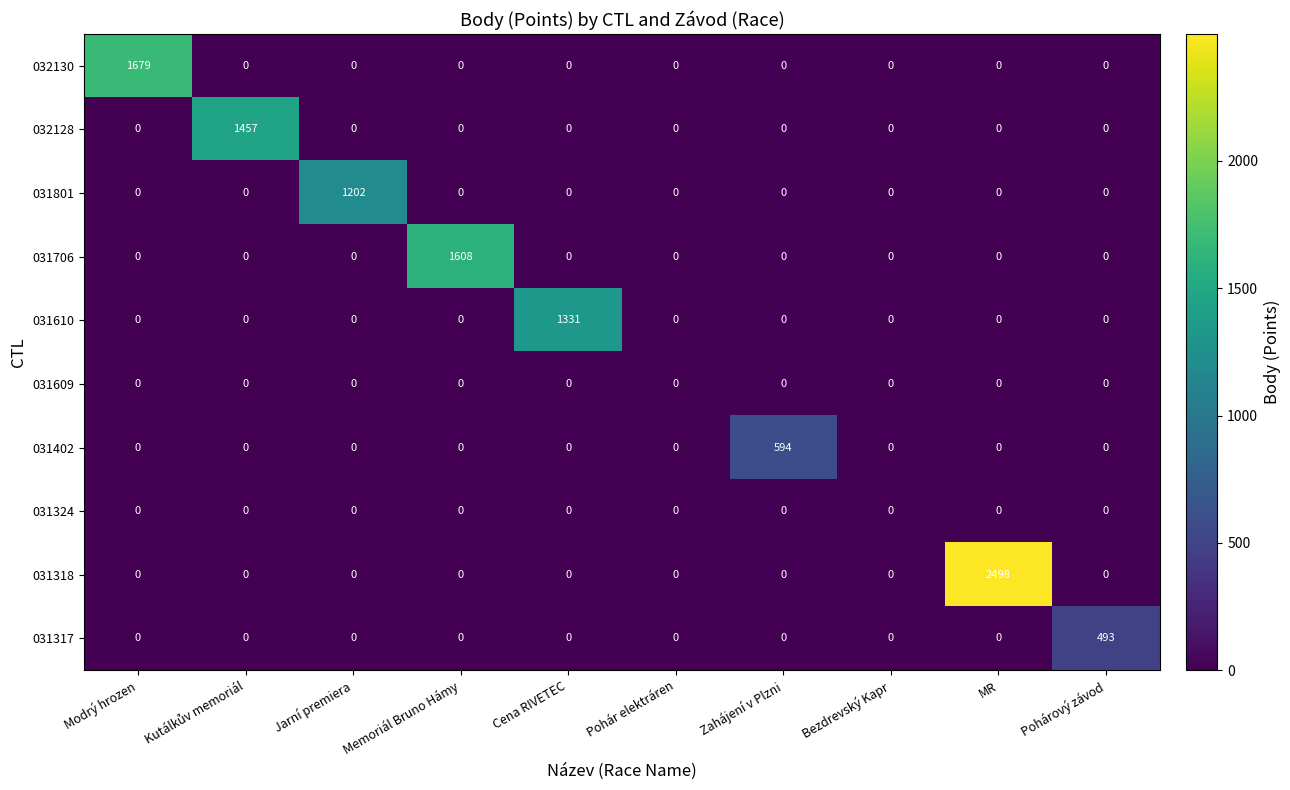

At which category is the sum across all series the highest?

MR